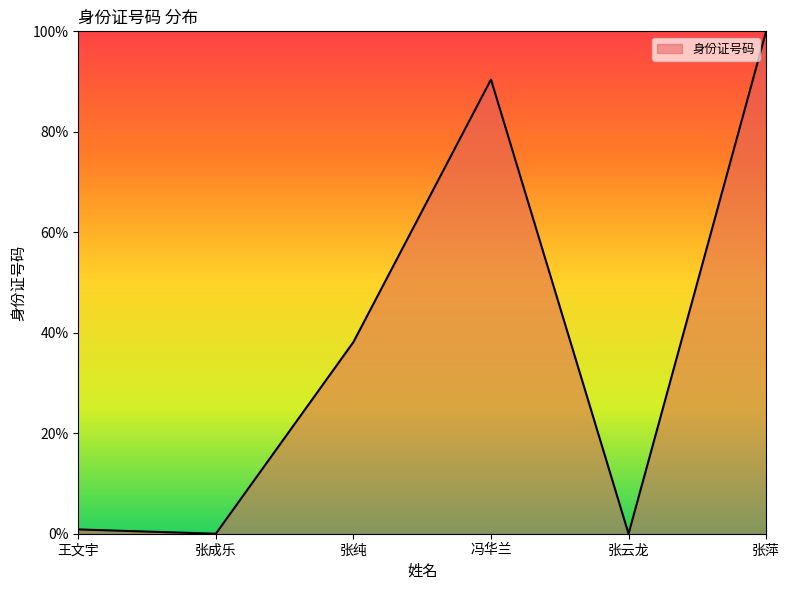

Is this an area chart (filled region under the line)?

Yes